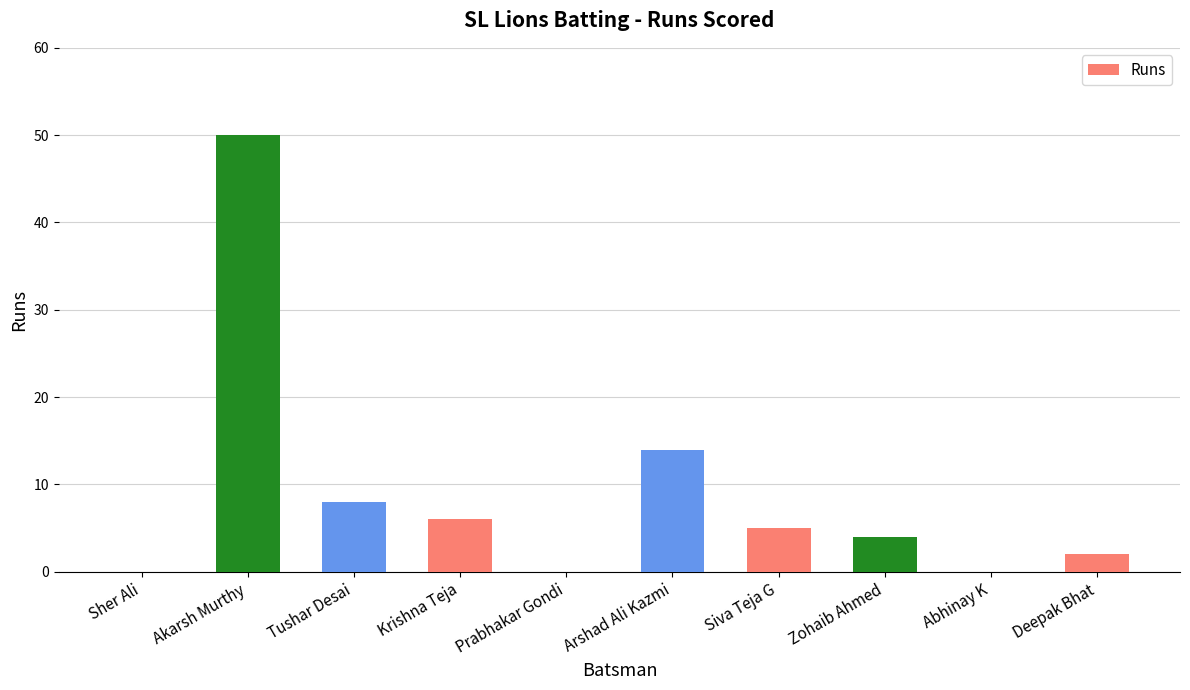

Where does the data first go above 5?

Akarsh Murthy